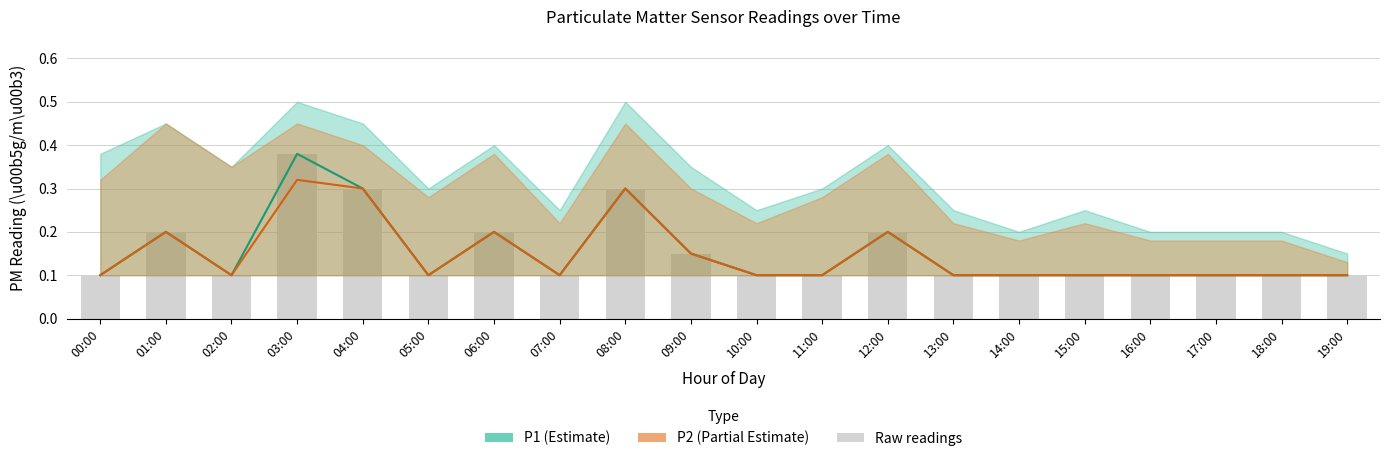

How many groups of bars are there?

20